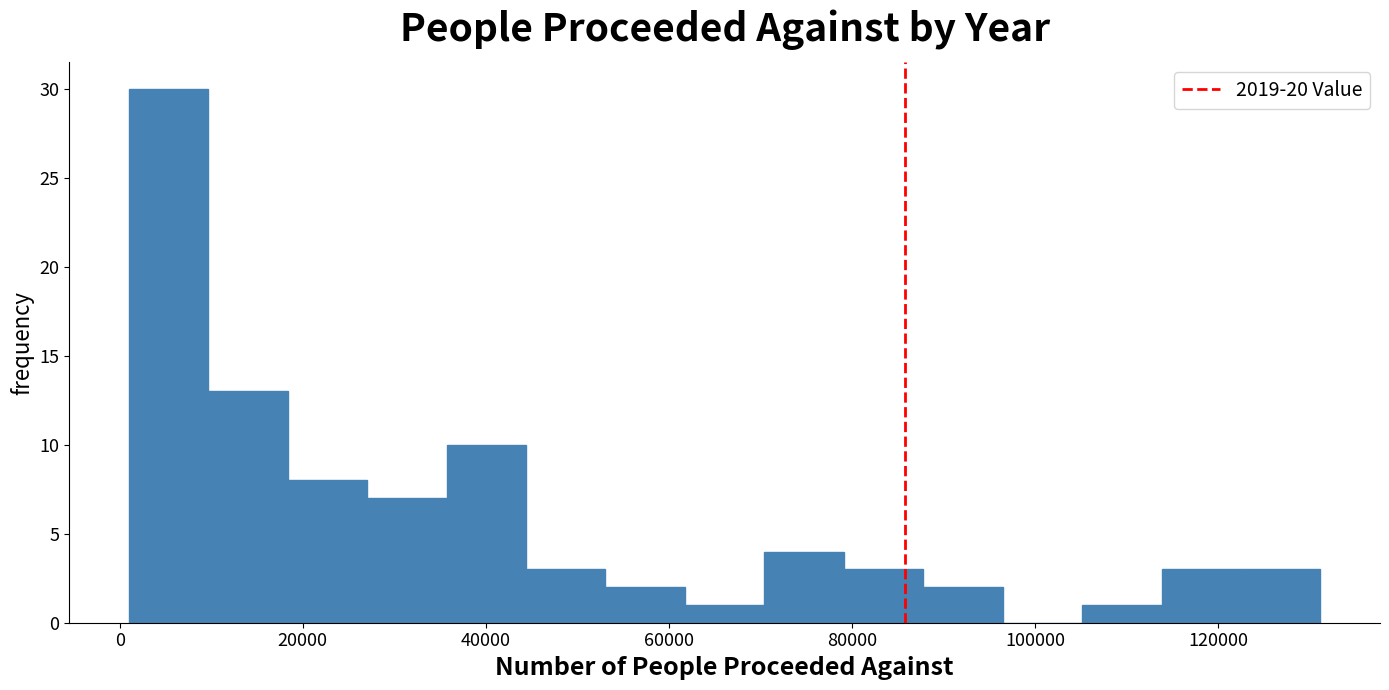

What is the height of the bar covering 88000 to 96000 on the x-axis? Neither the bar edges nor the heights are printed on the chart, so give them approximately, as read against the axes.

2